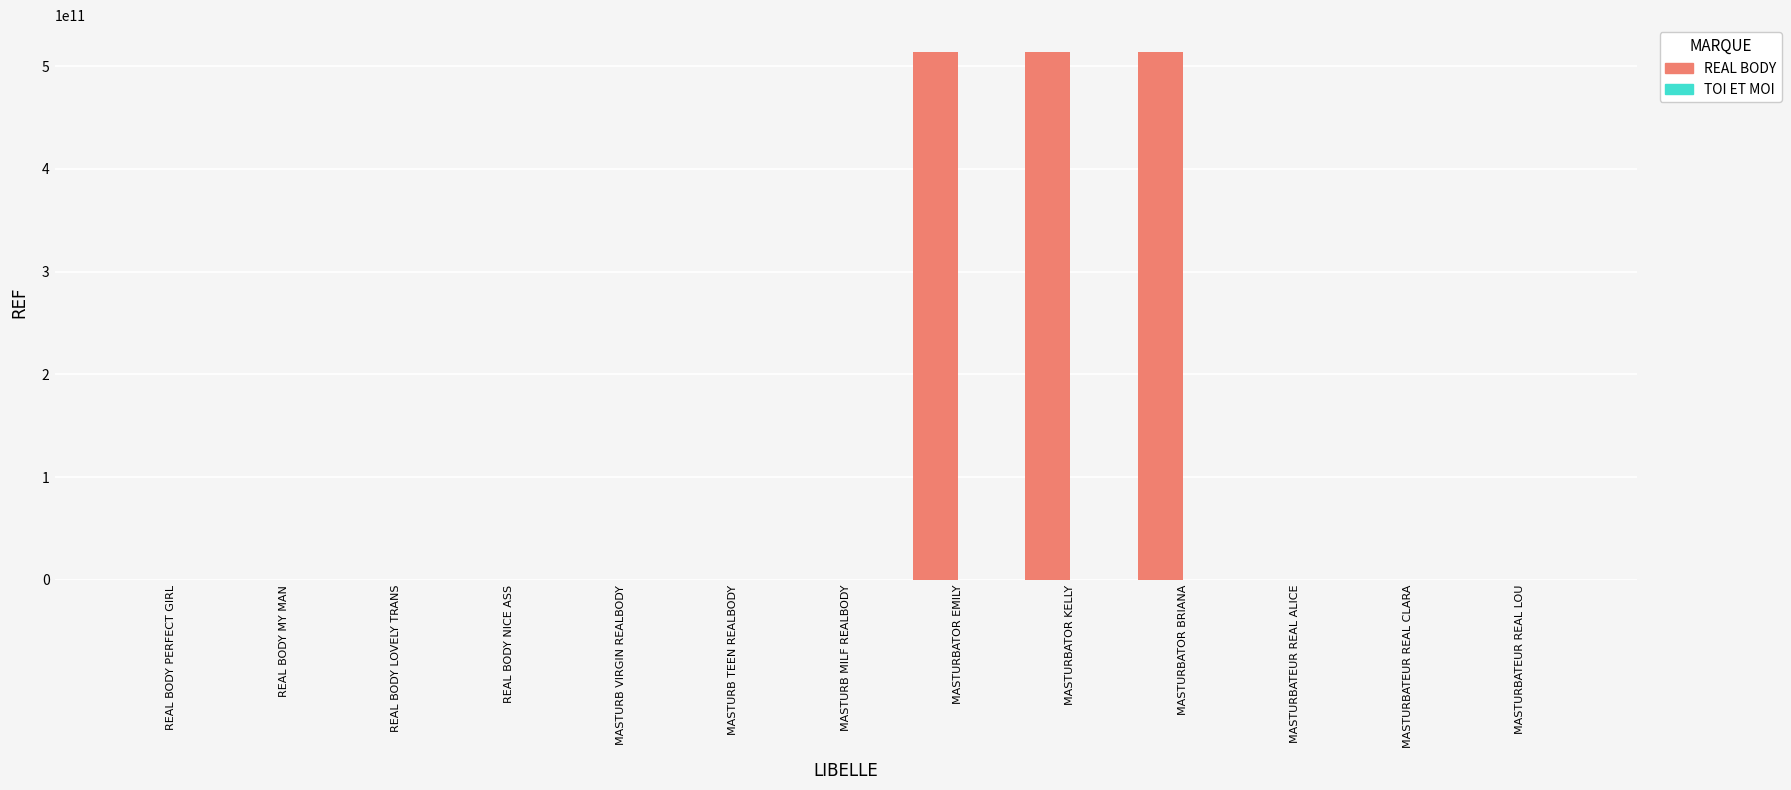

How many data points does each series have?

13